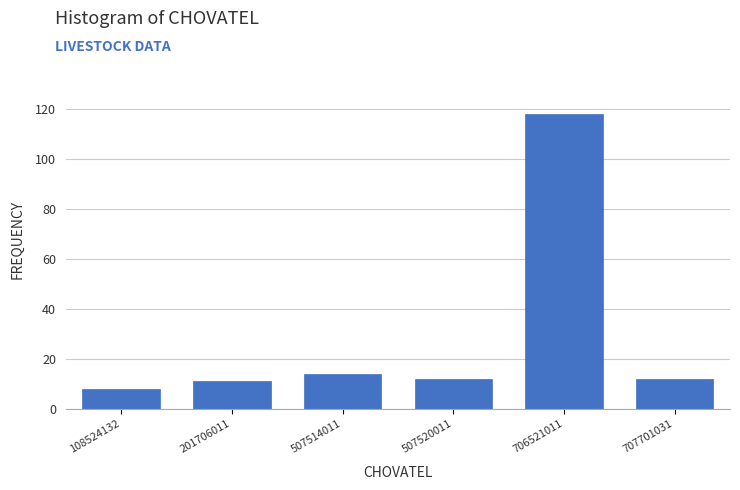

Reading right to left, extract all data points from this chart.

707701031=12	706521011=118	507520011=12	507514011=14	201706011=11	108524132=8